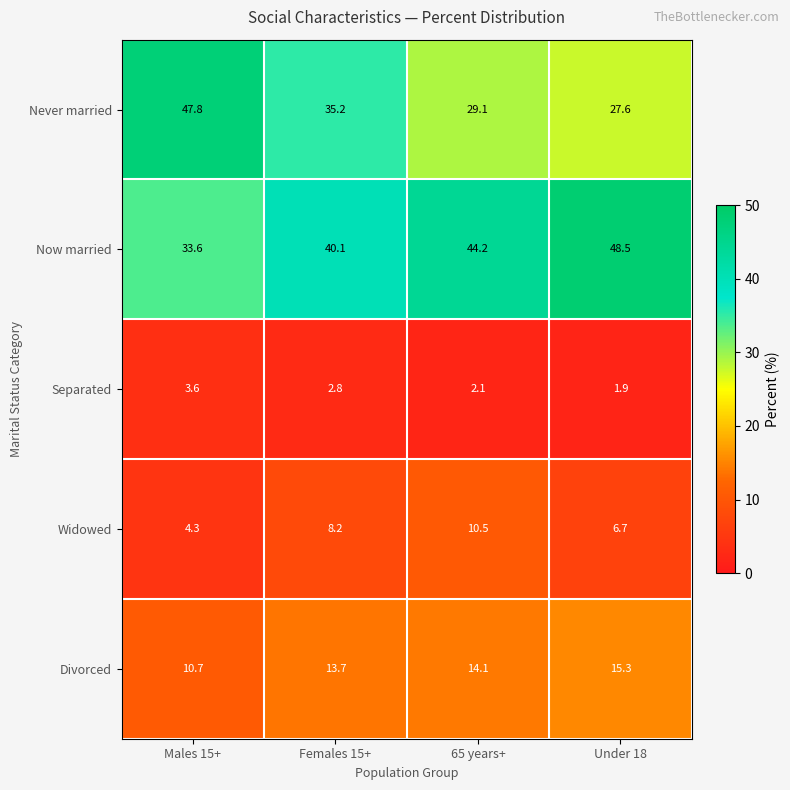

What is the sum of all Never married values?

139.7